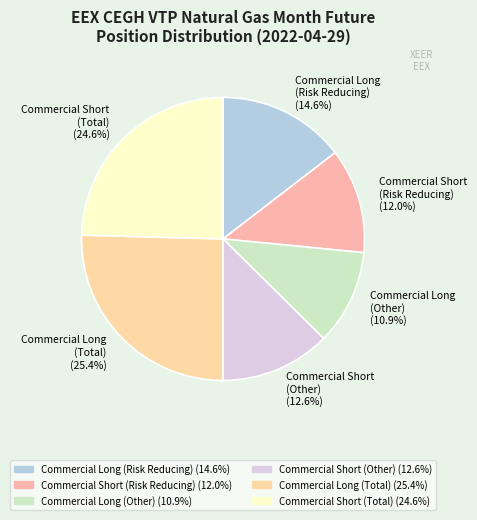

How many segments does this pie chart have?

6